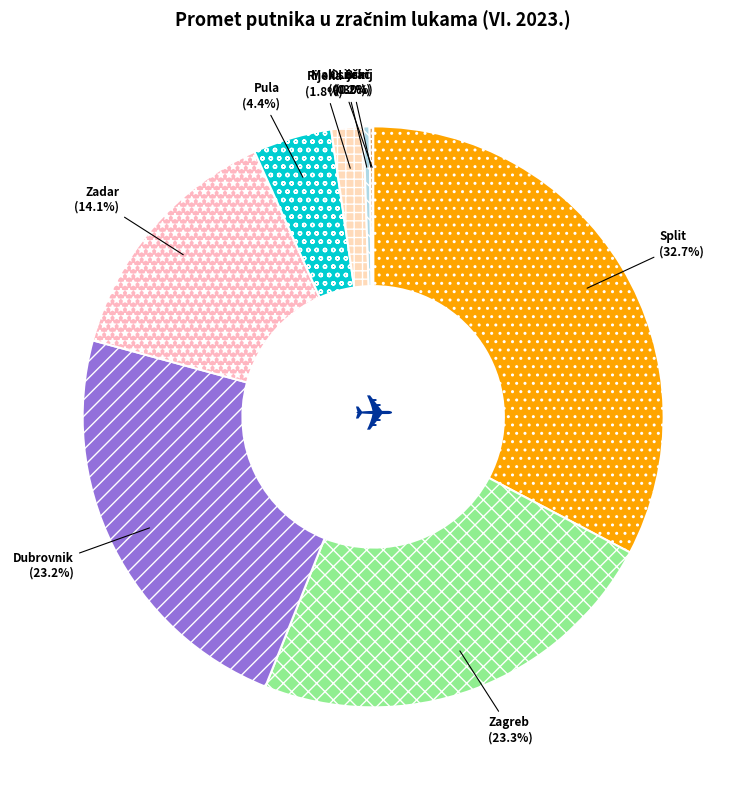

What portion of the pie excludes Zagreb?

76.7%